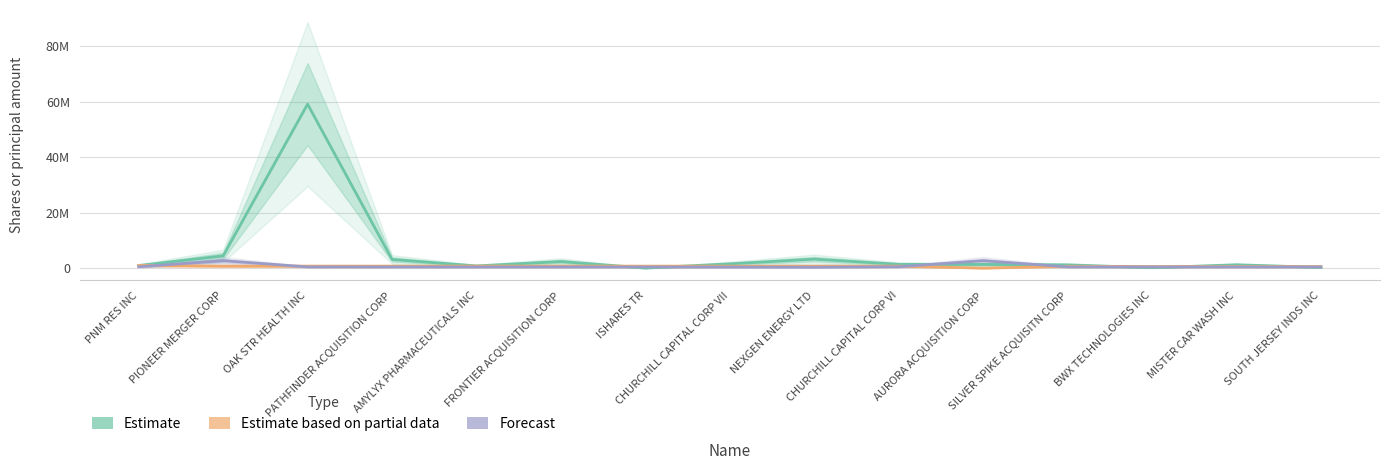

Where does the Estimate based on partial data series first go above 750000?

PNM RES INC